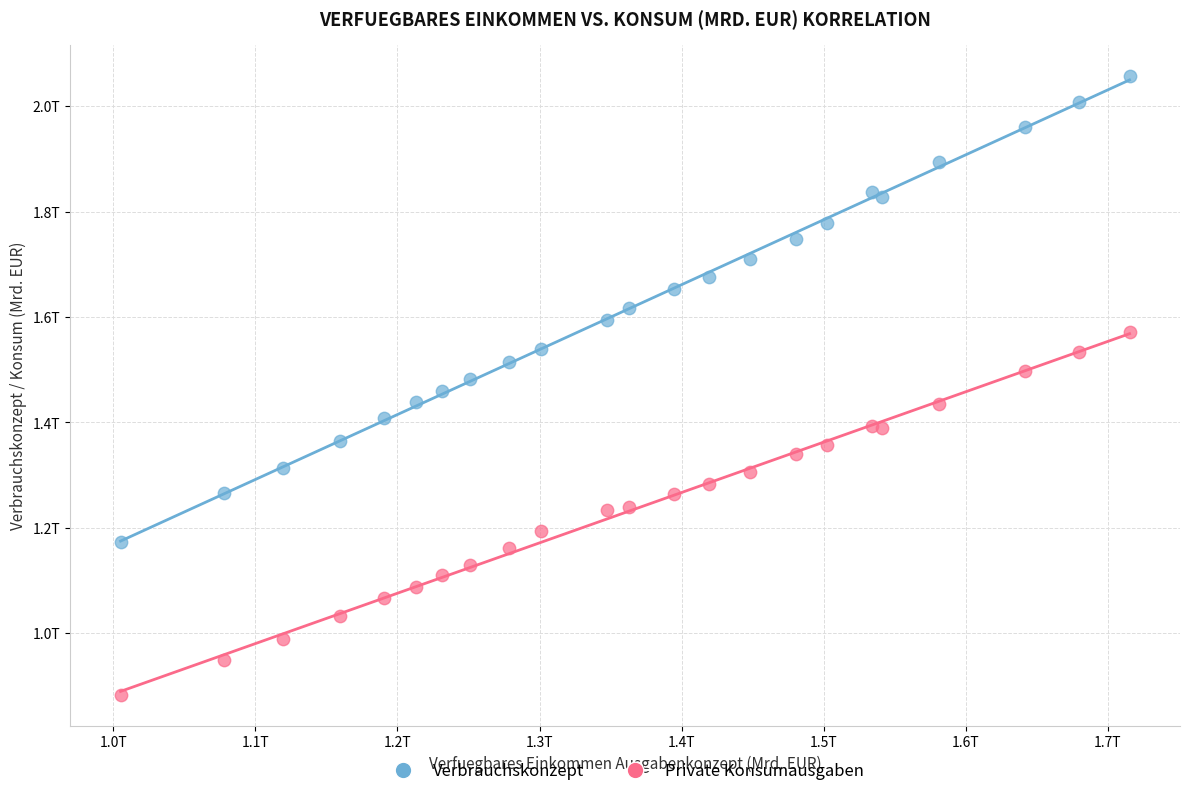

Which series reaches the maximum Y coordinate?

Verbrauchskonzept